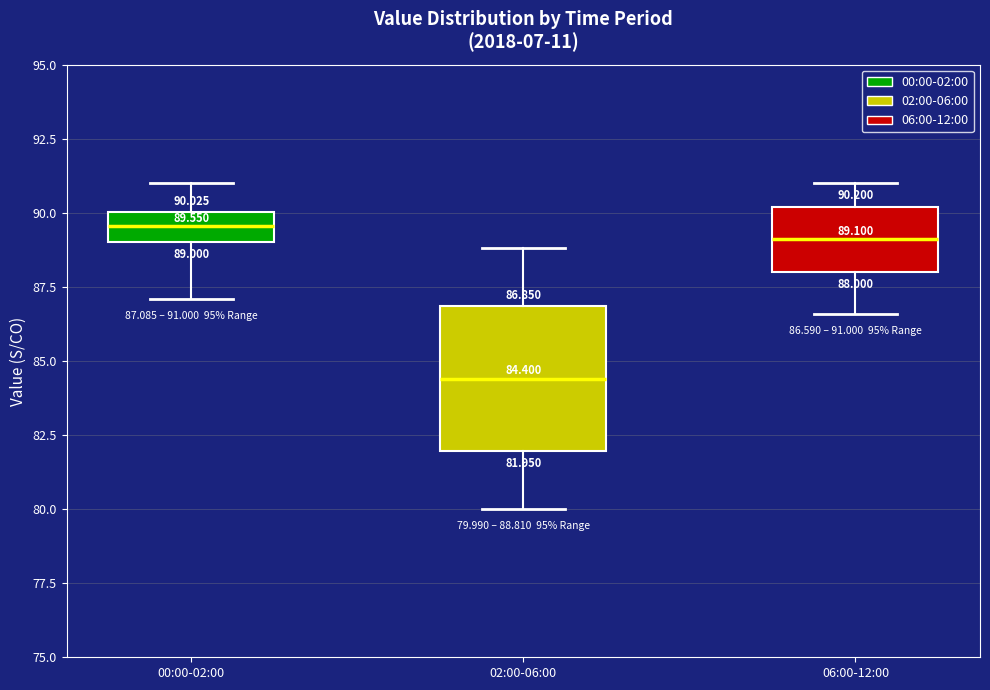

Which box's median line is the lowest?

02:00-06:00